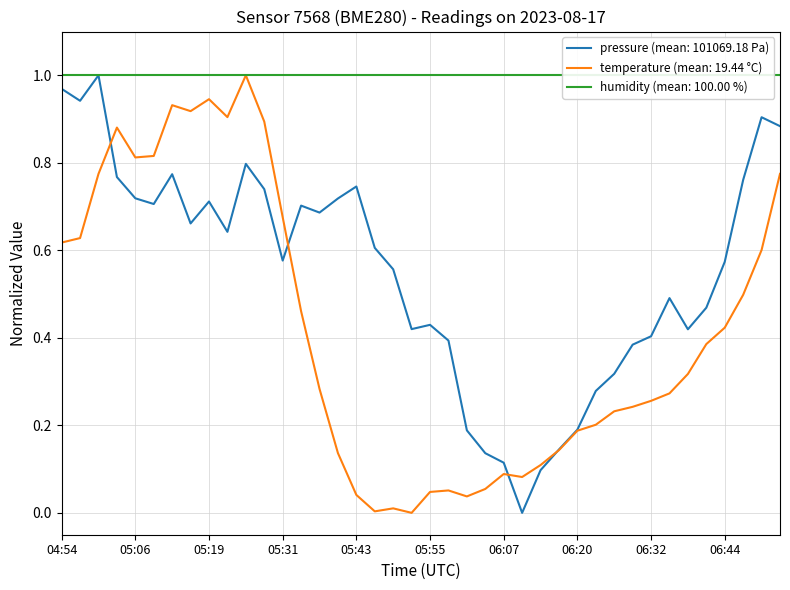

What is the value of the pressure point at the 31st from the left?

0.3